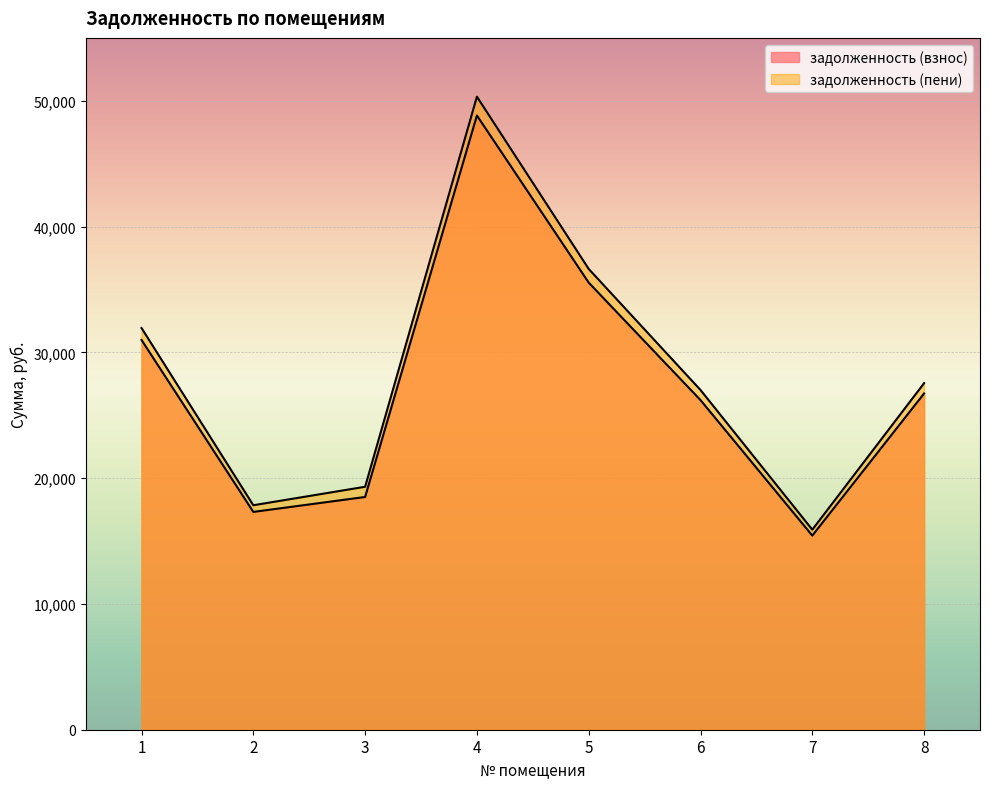

List the labels in order of задолженность (взнос) value, largest first.

4, 5, 1, 8, 6, 3, 2, 7